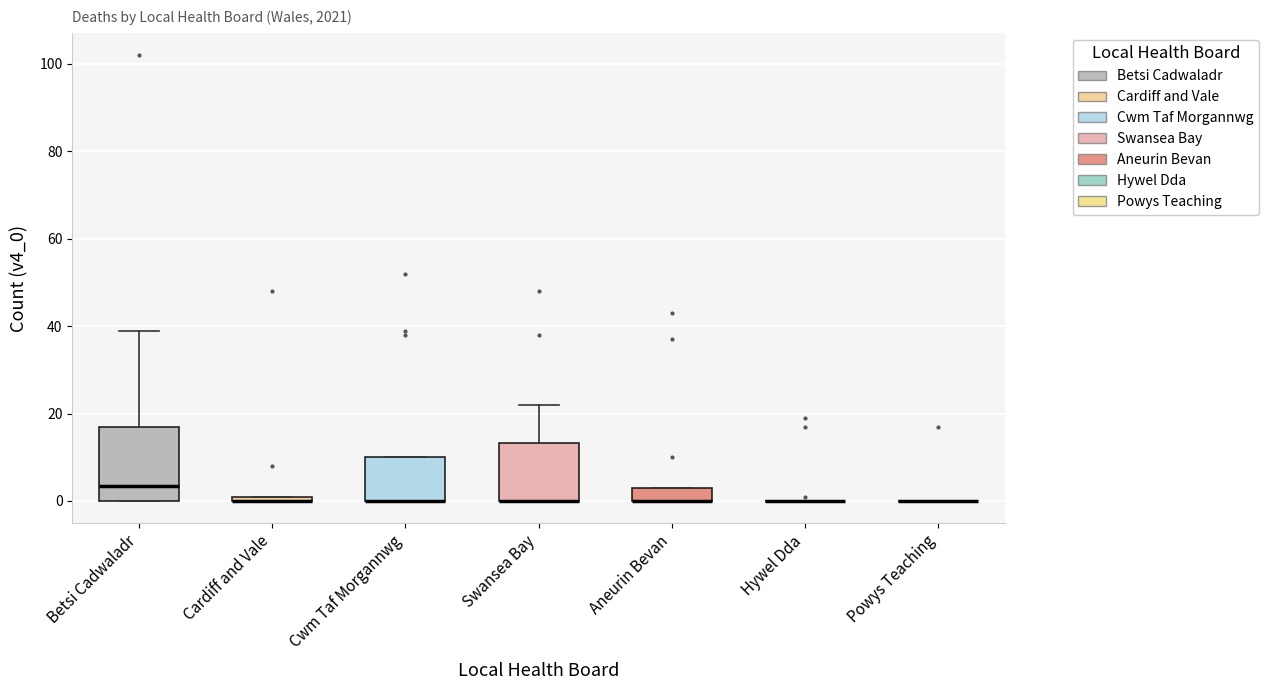

Where is the lower edge of the box for Cwm Taf Morgannwg on the y-axis? The values are not printed on the chart, so give them approximately, as read against the axis.

0